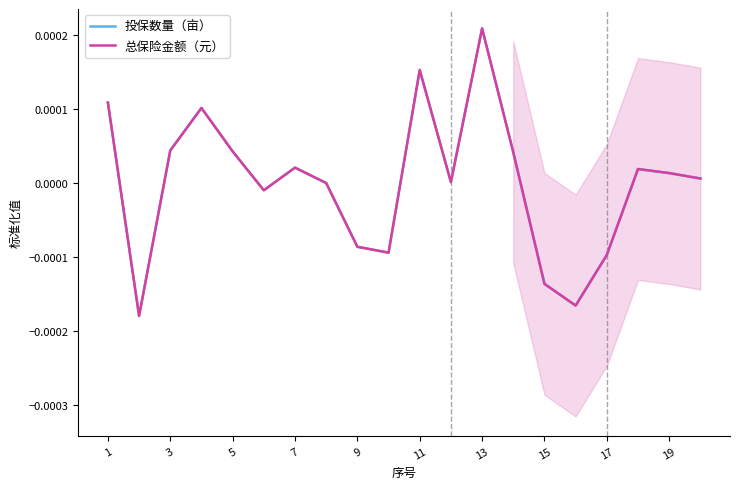

How many categories are shown in the chart?

20